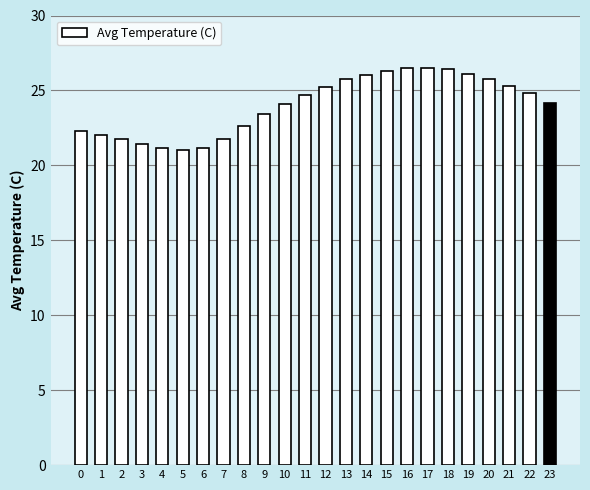

Is it true that the value at 16 is 26.5?

True